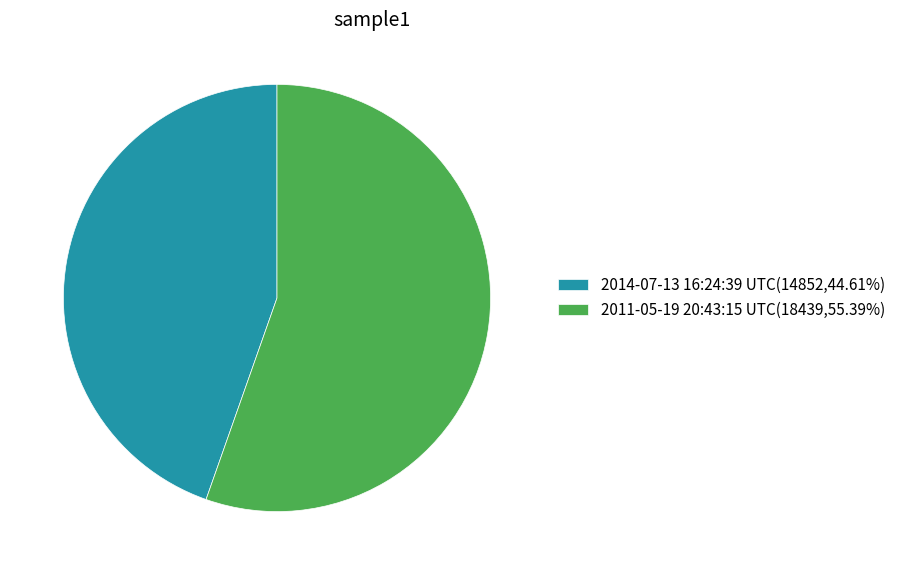

What is the majority slice?

2011-05-19 20:43:15 UTC